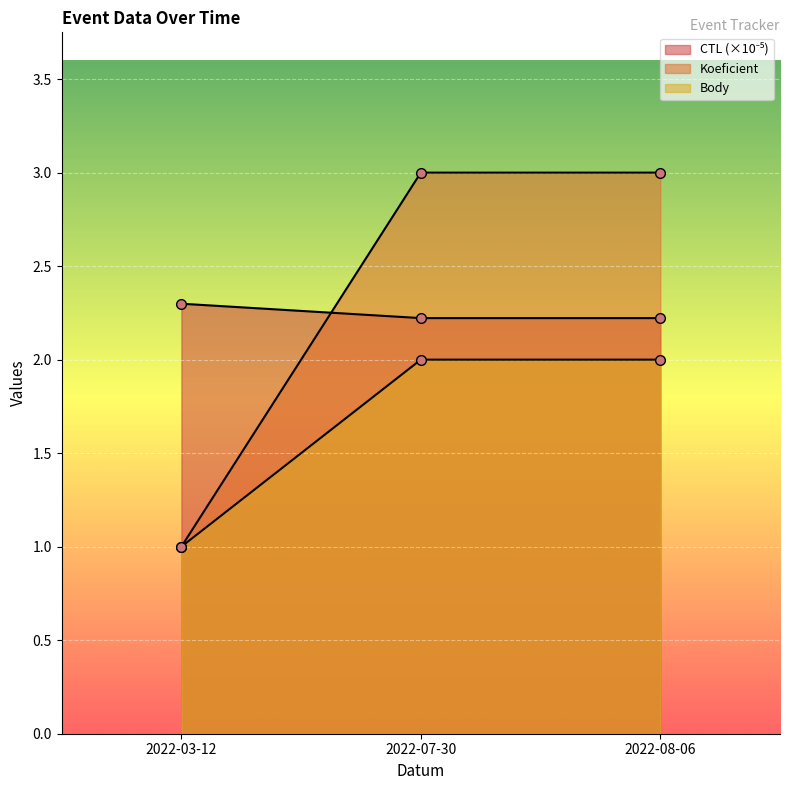

What is the total value across all series at 2022-07-30?

7.2